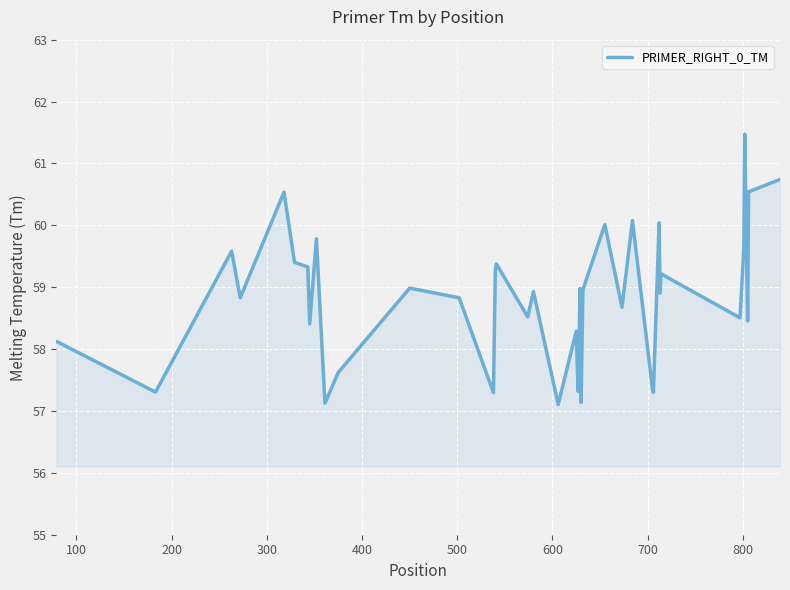

What is the difference between the maximum and minimum values?

4.4